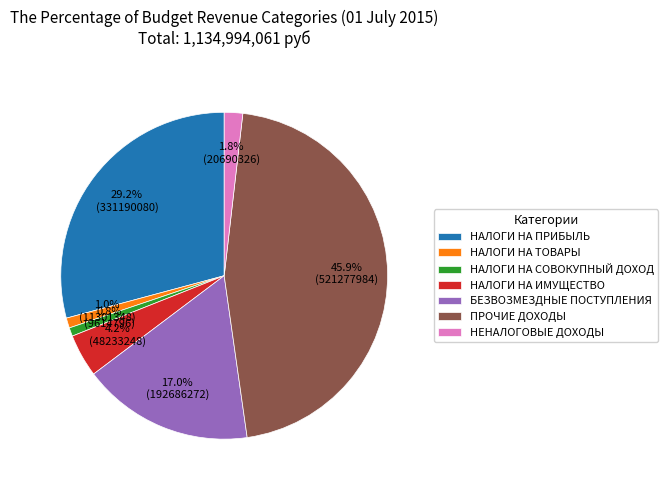

What is the largest slice in the pie chart?

ПРОЧИЕ ДОХОДЫ